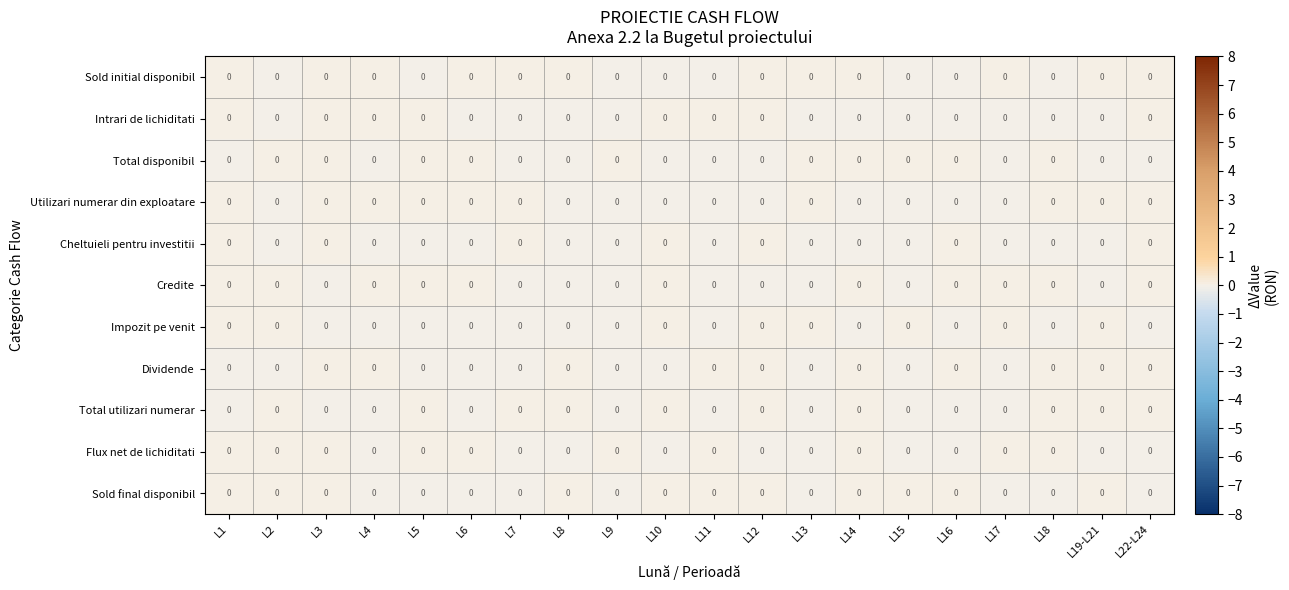

Is it true that Total utilizari numerar equals 0.0 at L14?

True